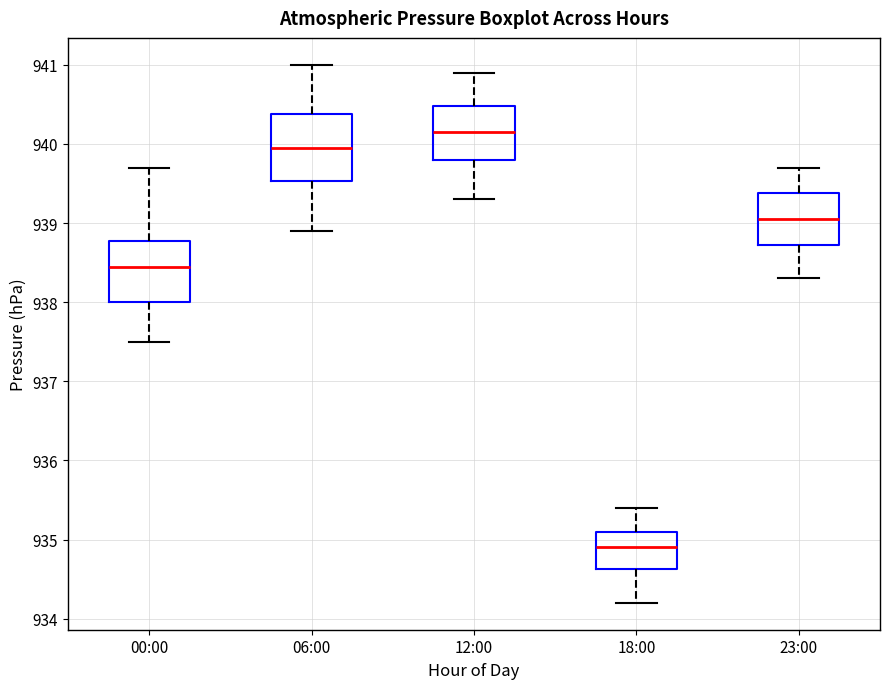

Reading left to right, read every box against the y-axis: the position of its median line, the range the box covers, and the ends of its whiskers. The values are not printed on the chart, so give them approximately, as read against the axis.

00:00: median 938.5, box 938.0 to 938.8, whiskers 937.5 to 939.7
06:00: median 940.0, box 939.5 to 940.4, whiskers 938.9 to 941.0
12:00: median 940.2, box 939.8 to 940.5, whiskers 939.3 to 940.9
18:00: median 934.9, box 934.6 to 935.1, whiskers 934.2 to 935.4
23:00: median 939.1, box 938.7 to 939.4, whiskers 938.3 to 939.7